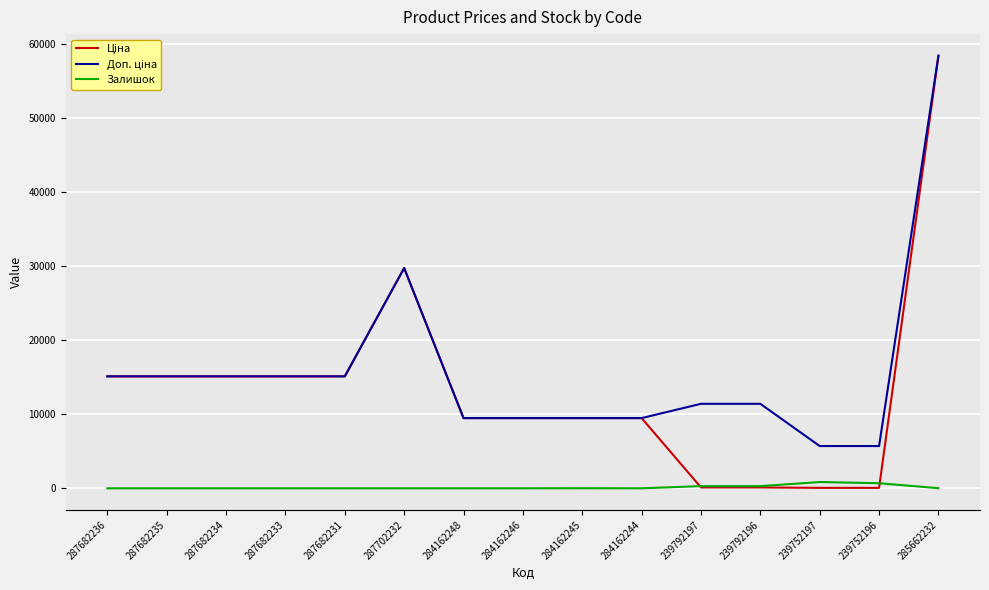

At which category does the chart reach its peak across all series?

285662232